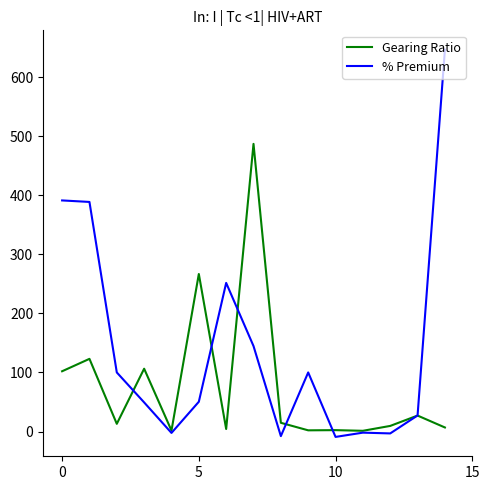

Which series has the largest range (max minus min)?

% Premium